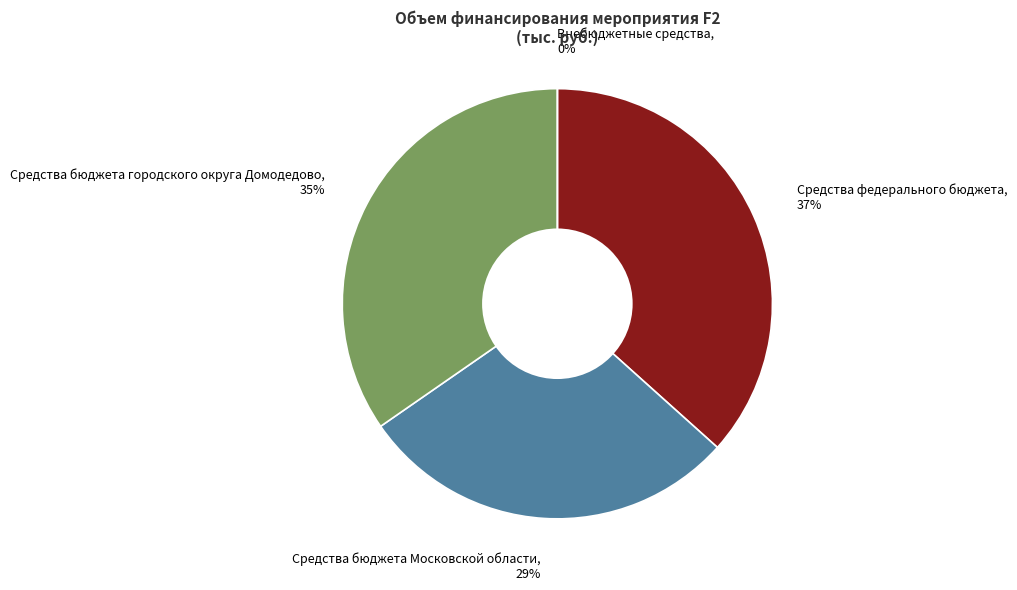

What percentage is the Средства федерального бюджета slice, to the nearest percent?

37%